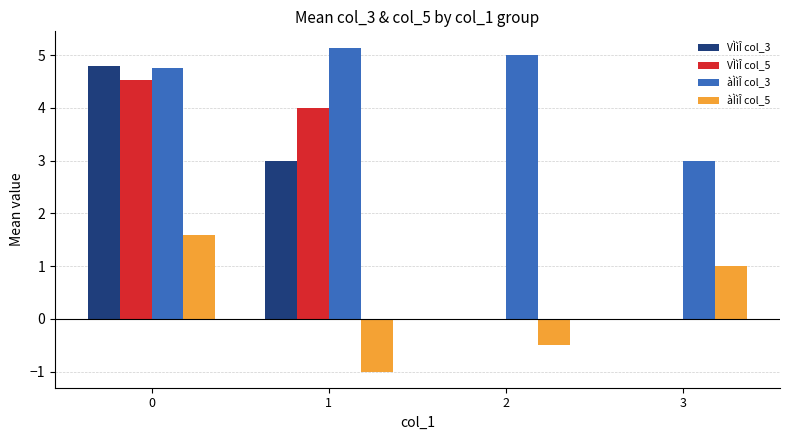

Which series has the largest total across all categories?

àÌìÎ col_3